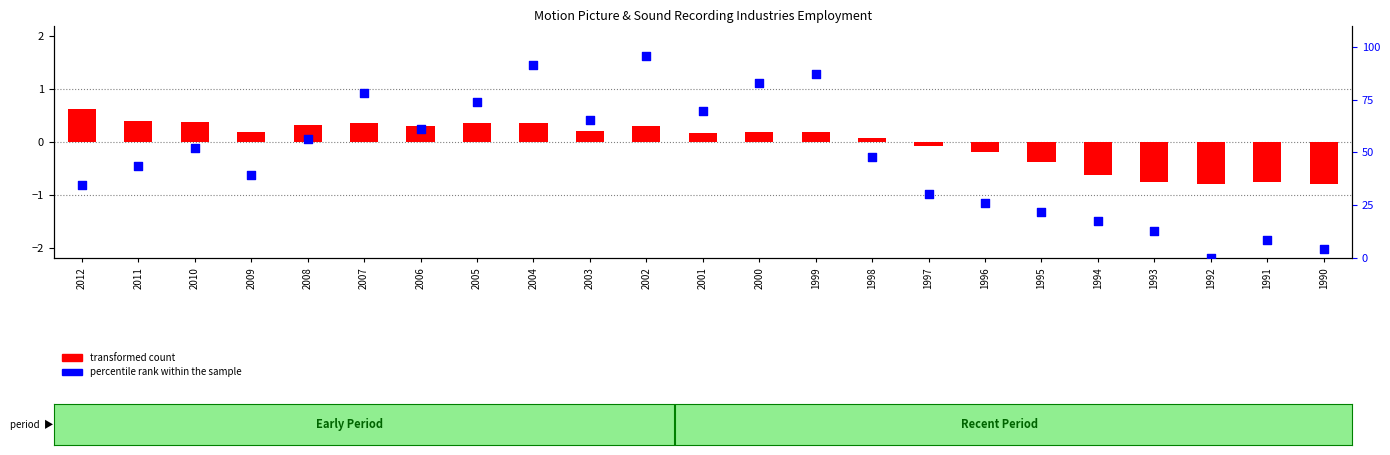

Which series reaches the minimum Y coordinate?

transformed count